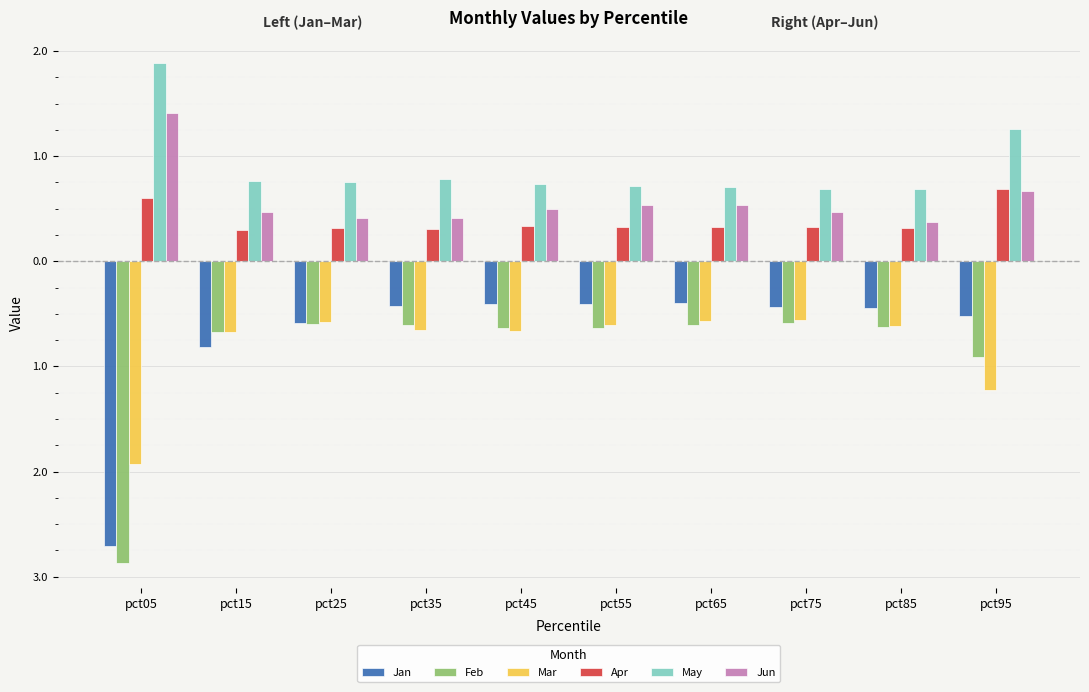

What is the difference between the maximum and minimum values in the May series?

1.2